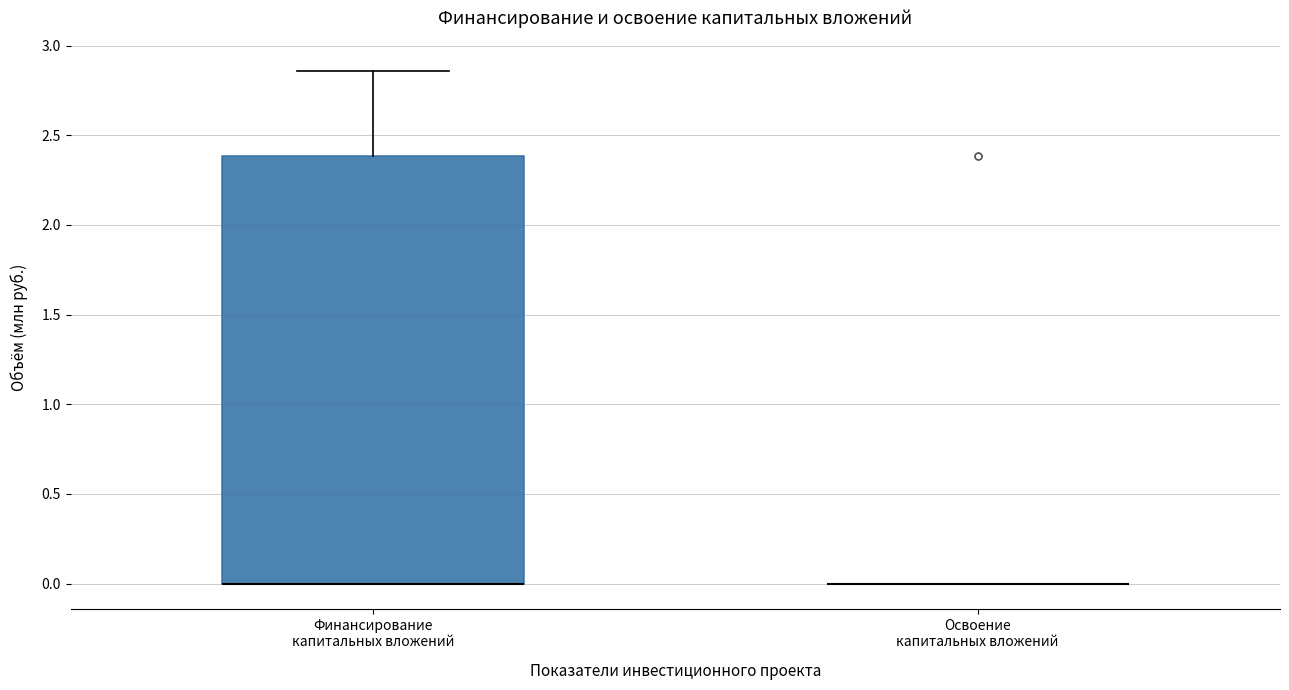

Which box is the tallest, from its lower edge to its upper edge?

Финансирование капитальных вложений